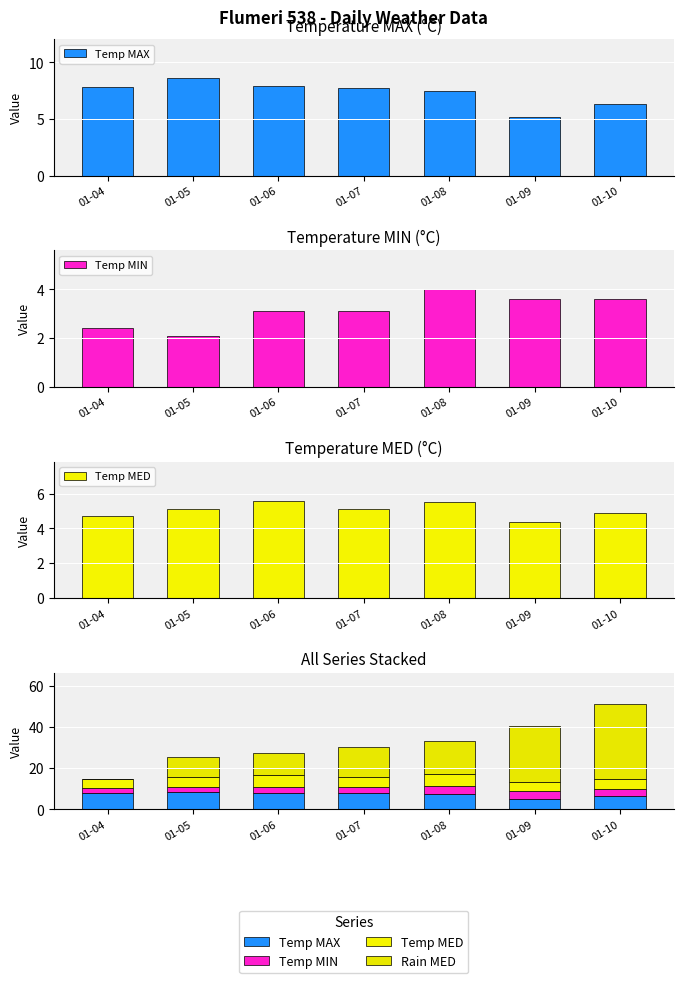

At which category is the sum across all series the highest?

01-10